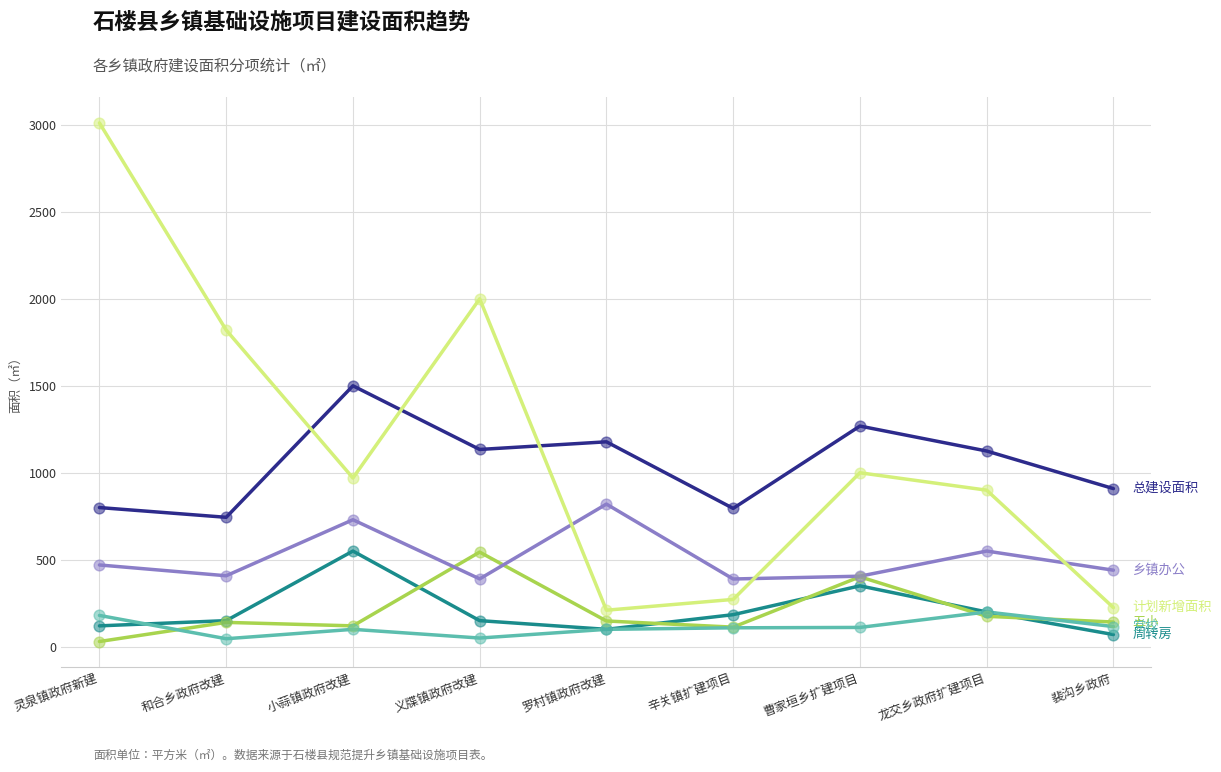

What is the spread (max minus min) of values at 裴沟乡政府?

839.0